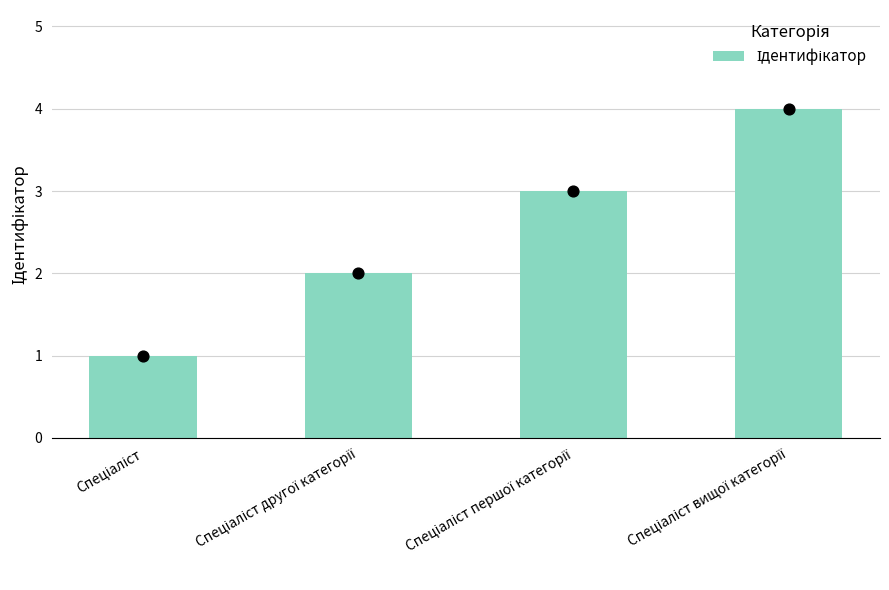

Approximately how many times larger is the value at Спеціаліст вищої категорії compared to Спеціаліст першої категорії?

1.3